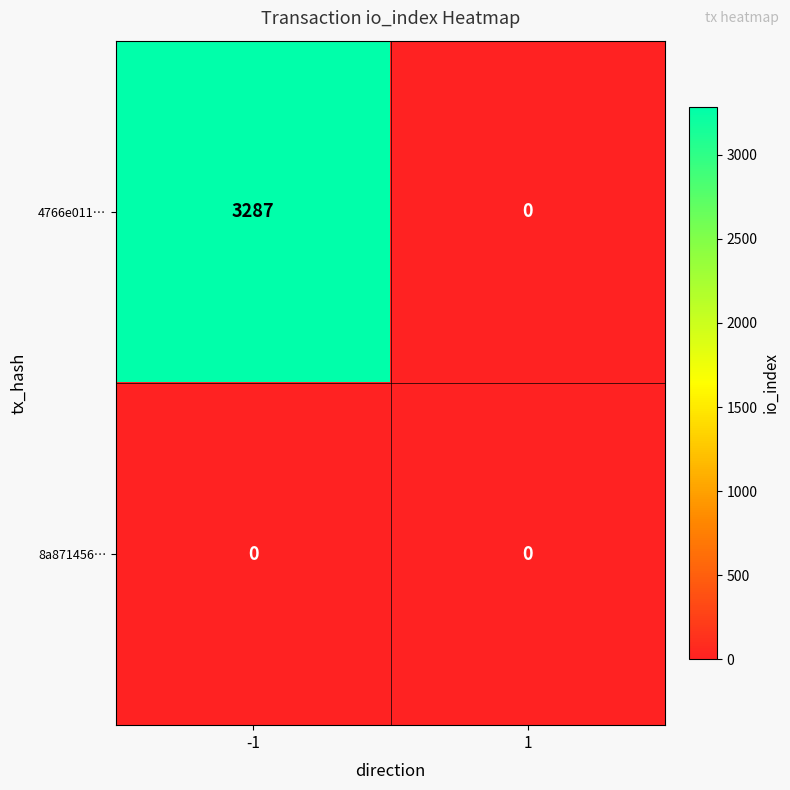

At which category is the sum across all series the highest?

-1